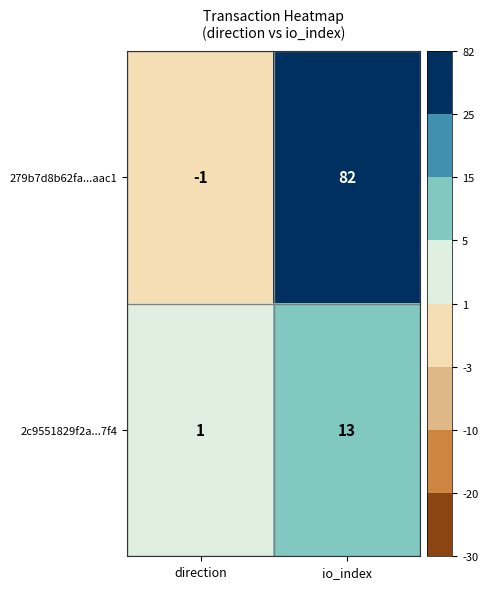

How many distinct data groups are displayed?

2